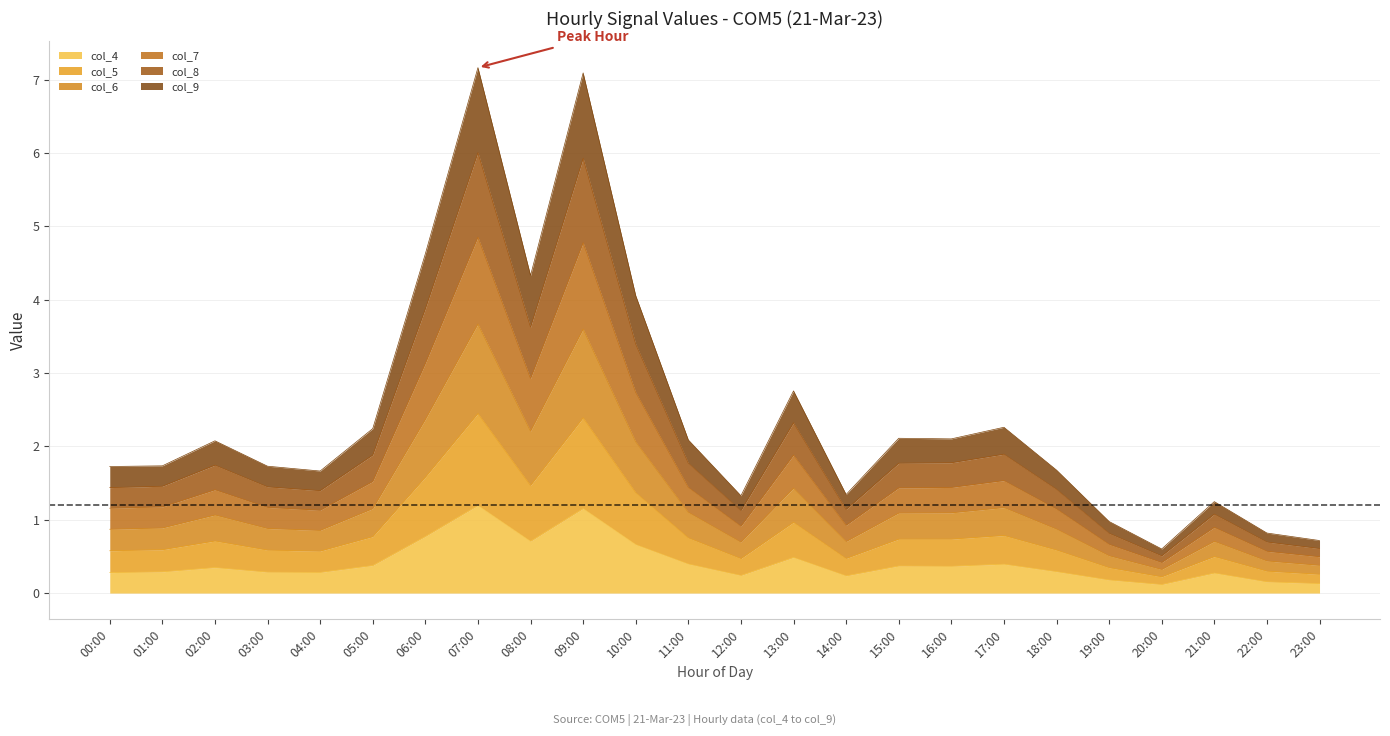

True or false: col_6 and col_4 intersect in this chart.

False